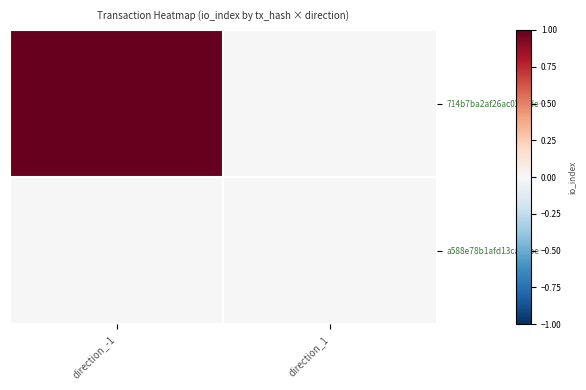

Rank the series at direction_-1 from highest to lowest value.

714b7ba2af26ac021ade…, a588e78b1afd13ca2dbe…